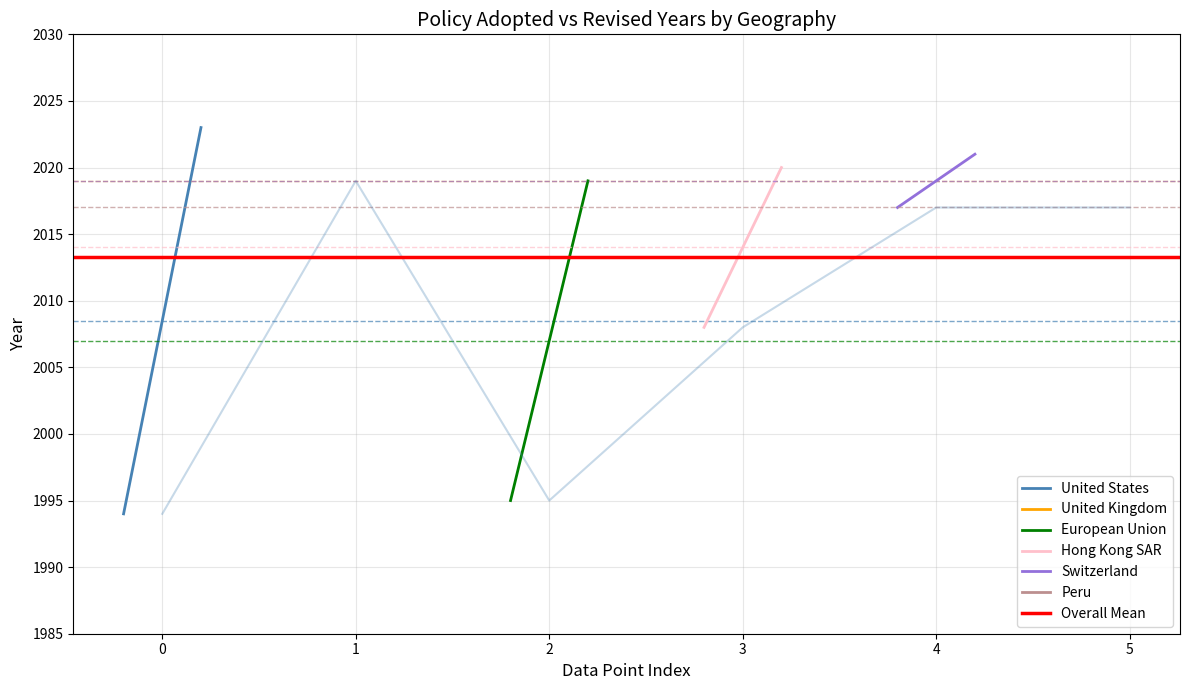

What is the value of the European Union point at the 1st from the left?

1995.0